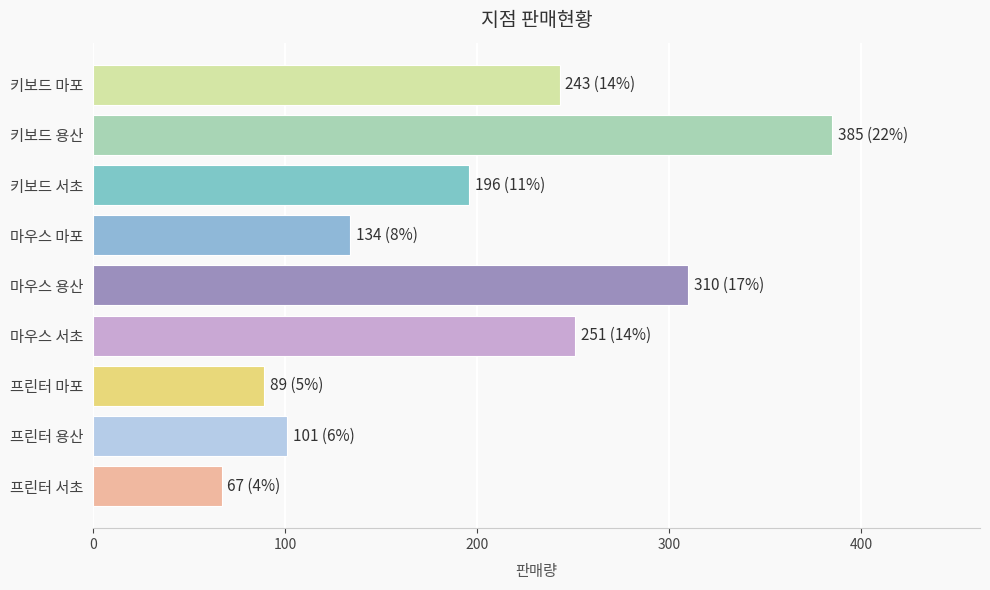

True or false: the data shows 67 at 프린터 서초.

True